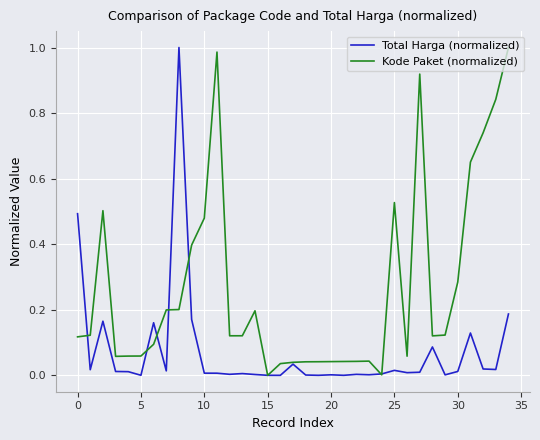

Rank the series by their average value, from lowest to highest.

Total Harga (normalized), Kode Paket (normalized)